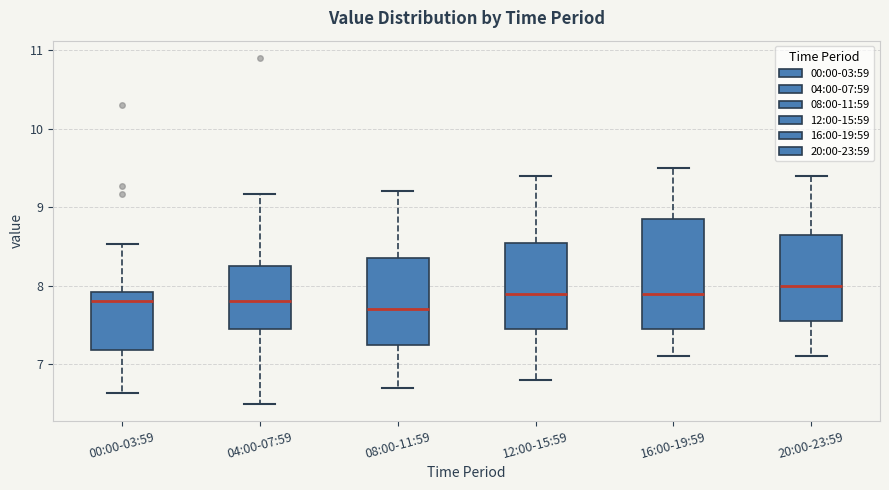

Where does the median line of the box for 12:00-15:59 sit on the y-axis? The values are not printed on the chart, so give them approximately, as read against the axis.

7.9